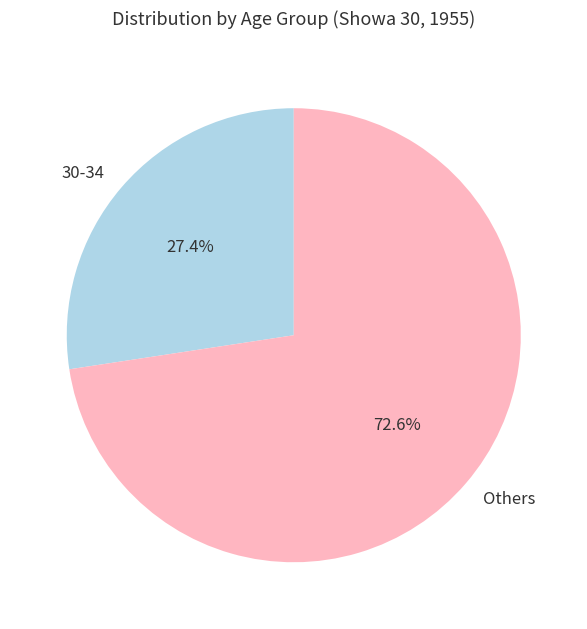

Does 30-34 account for over 50% of the chart?

No